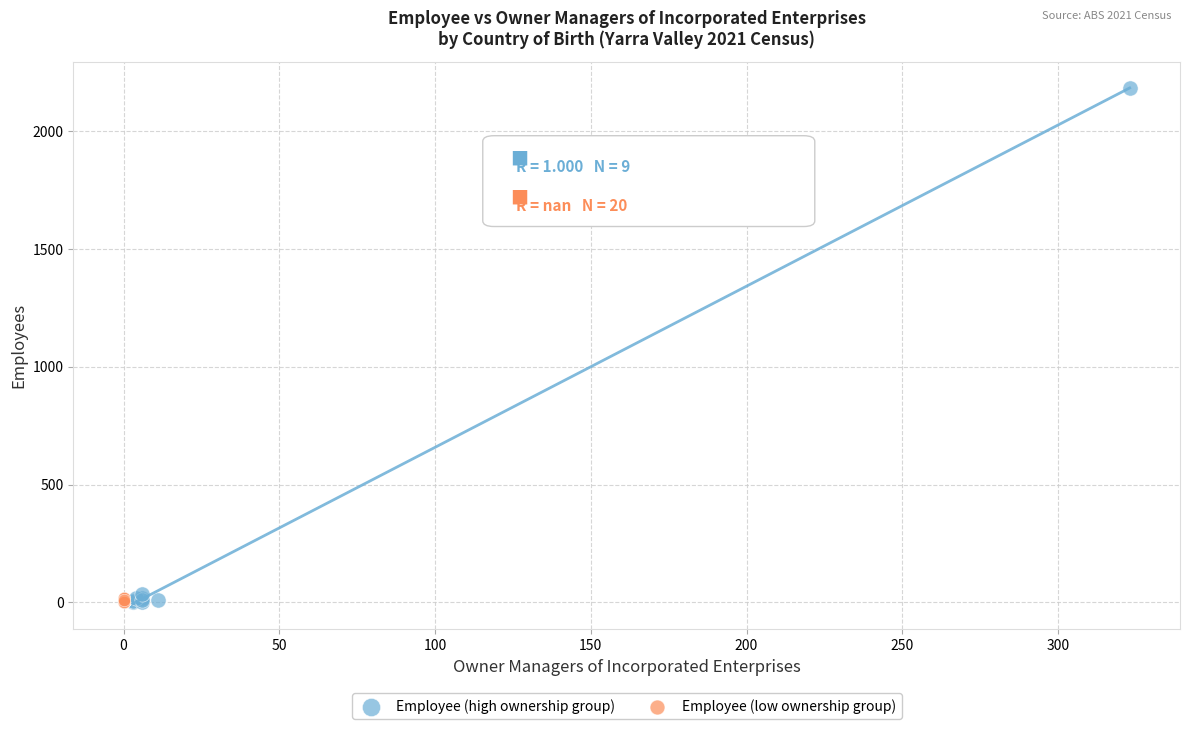

Which series contains the highest Y value?

Employee (high ownership group)